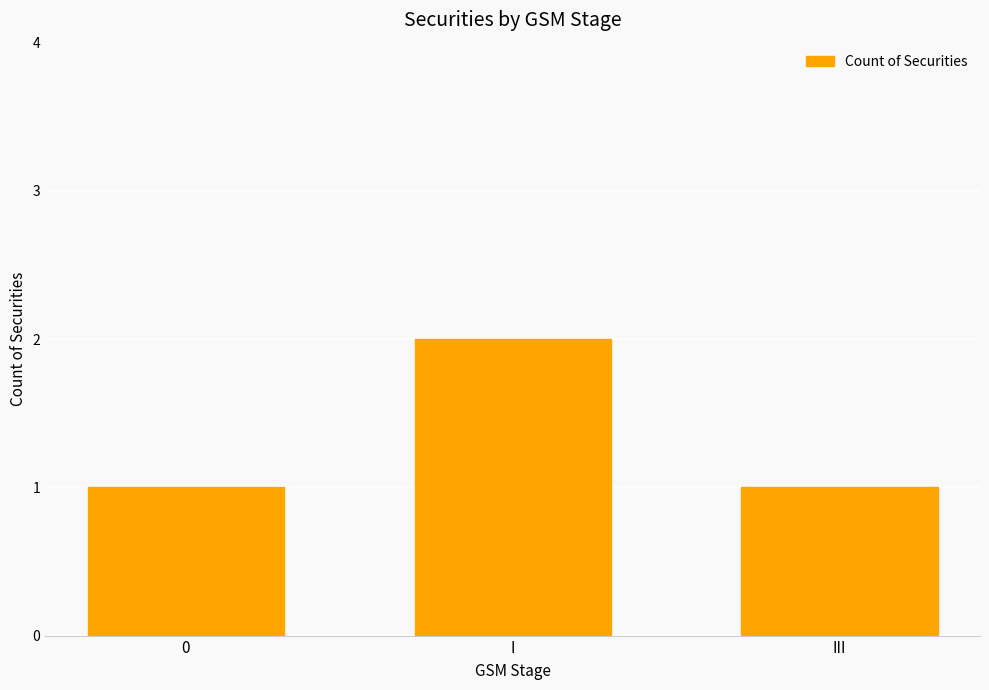

What is the difference between the maximum and minimum values?

1